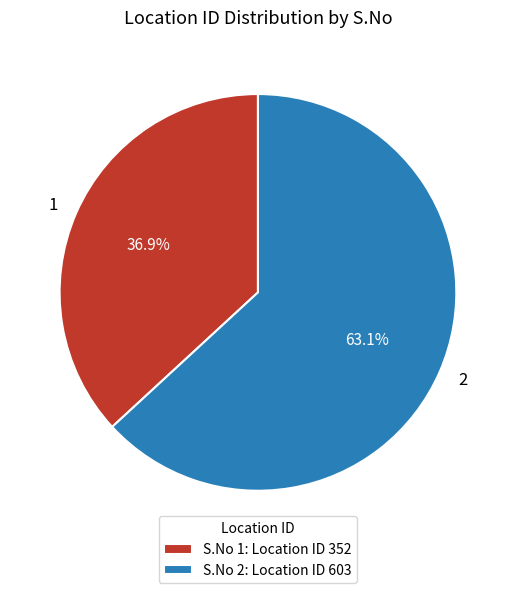

Which has a higher value, 1 or 2?

2